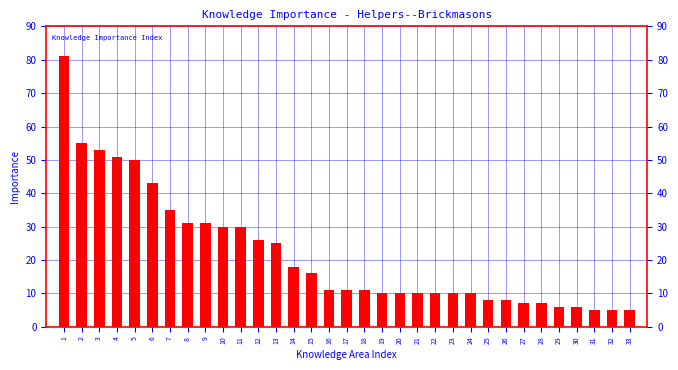

What is the maximum value shown in the chart?

81